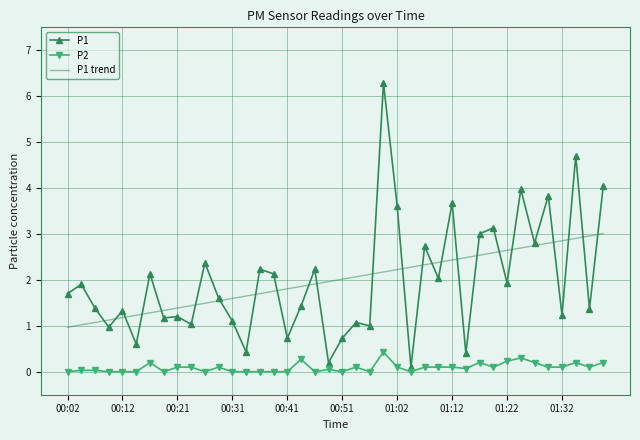

What is the greatest value displayed?

6.3